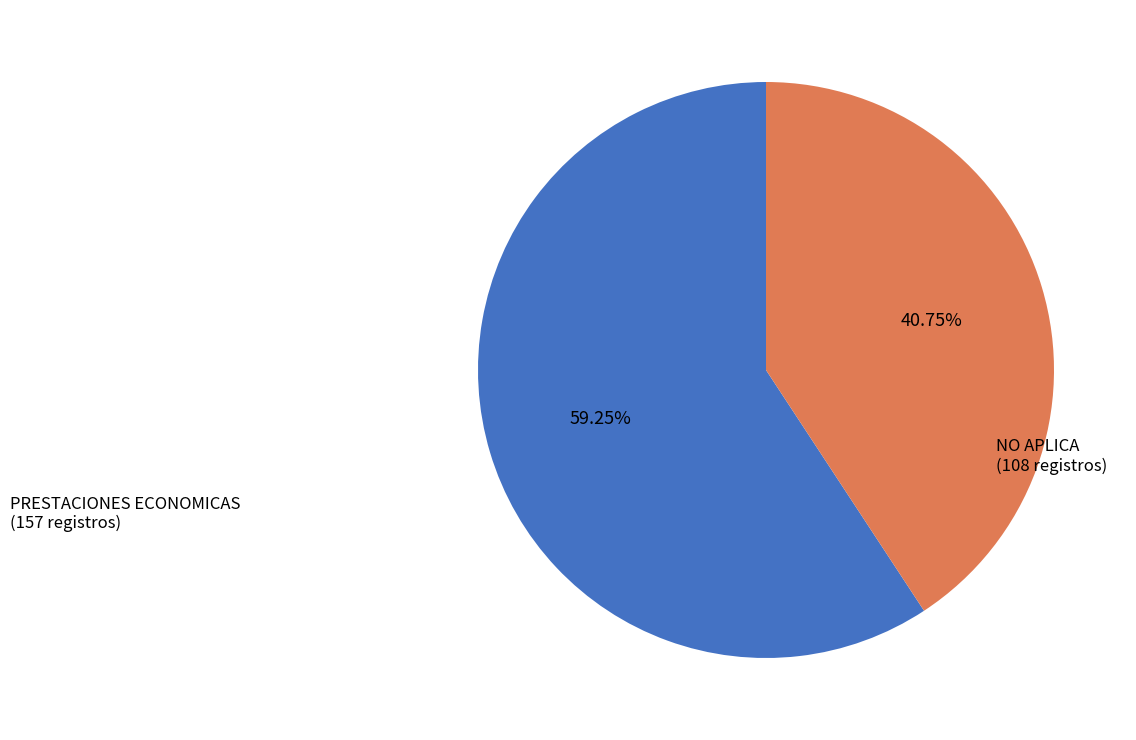

Is there a majority slice in this chart?

Yes